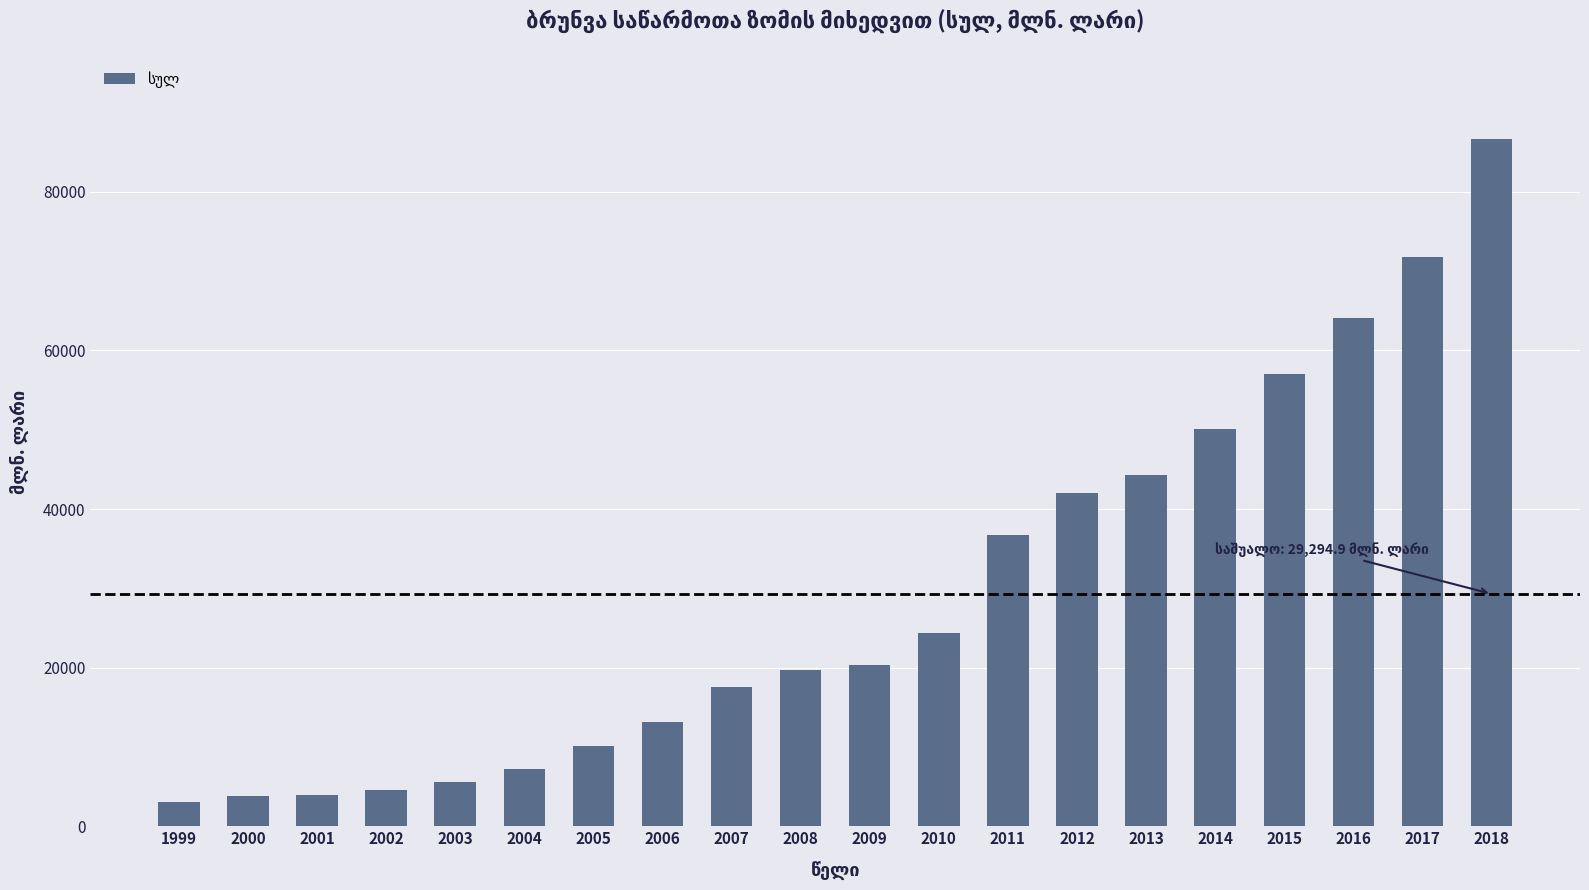

How many data points are less than 20302?

10